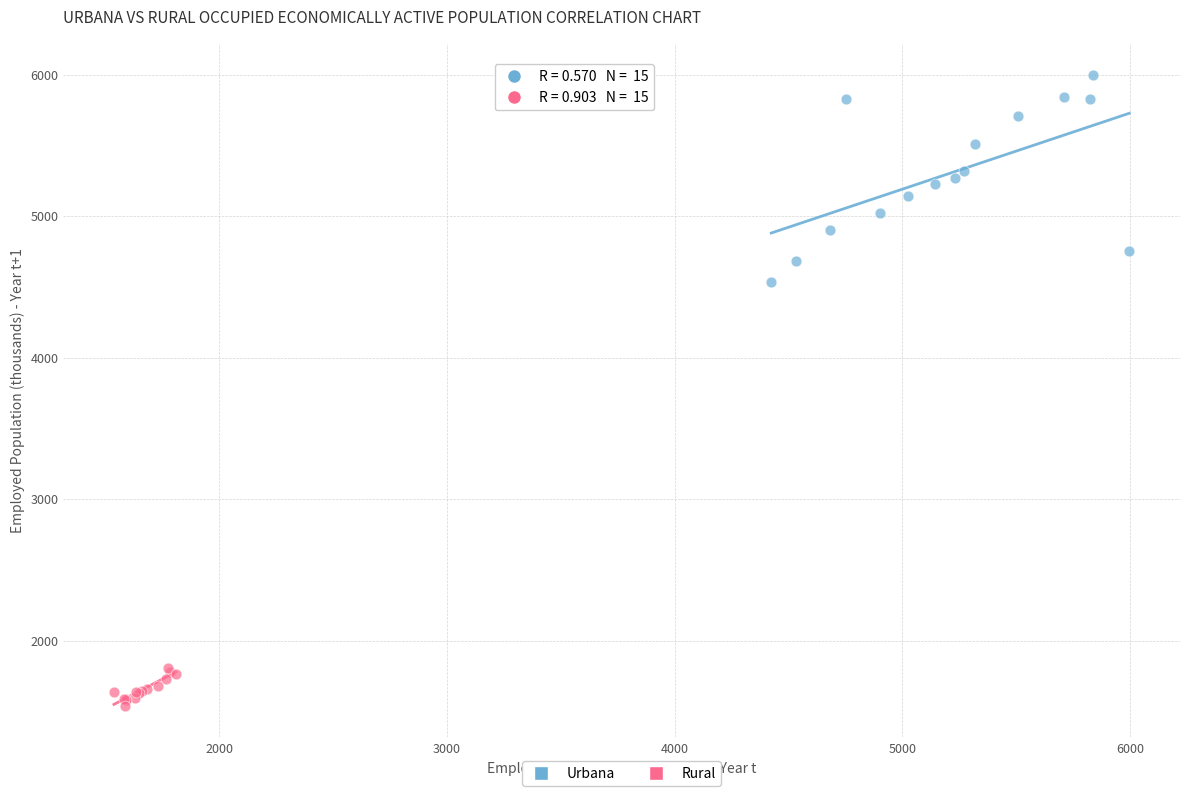

Which series contains the highest Y value?

Urbana